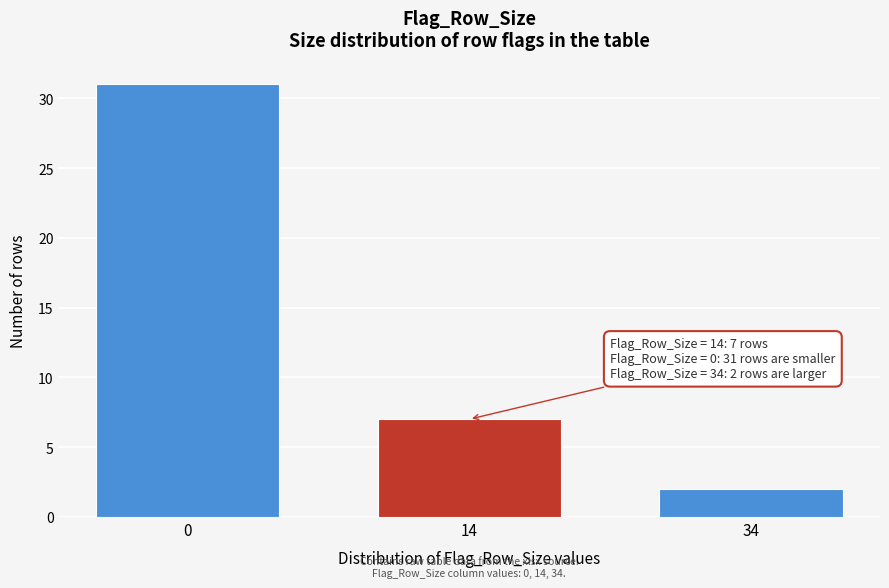

Reading left to right, list all the values displayed in this chart.

31	7	2